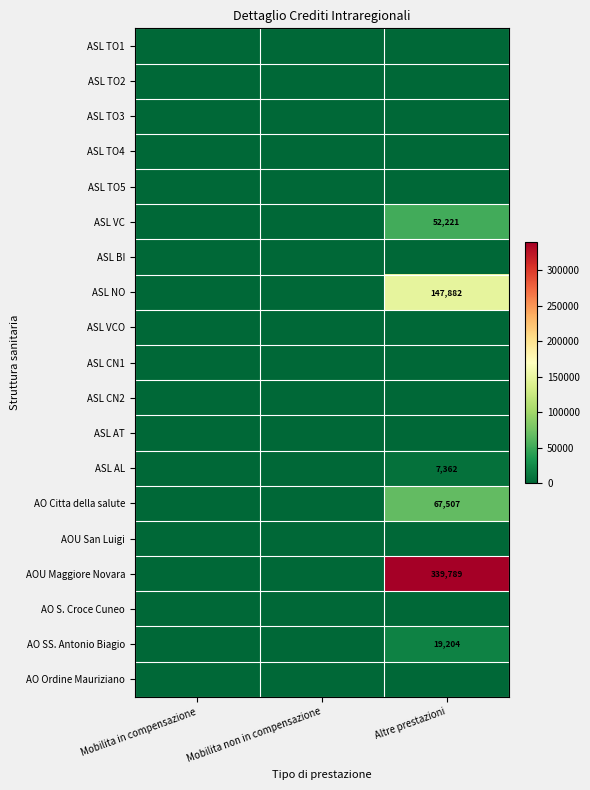

Rank the series at Mobilita non in compensazione from lowest to highest value.

ASL TO1, ASL TO2, ASL TO3, ASL TO4, ASL TO5, ASL VC, ASL BI, ASL NO, ASL VCO, ASL CN1, ASL CN2, ASL AT, ASL AL, AO Citta della salute, AOU San Luigi, AOU Maggiore Novara, AO S. Croce Cuneo, AO SS. Antonio Biagio, AO Ordine Mauriziano